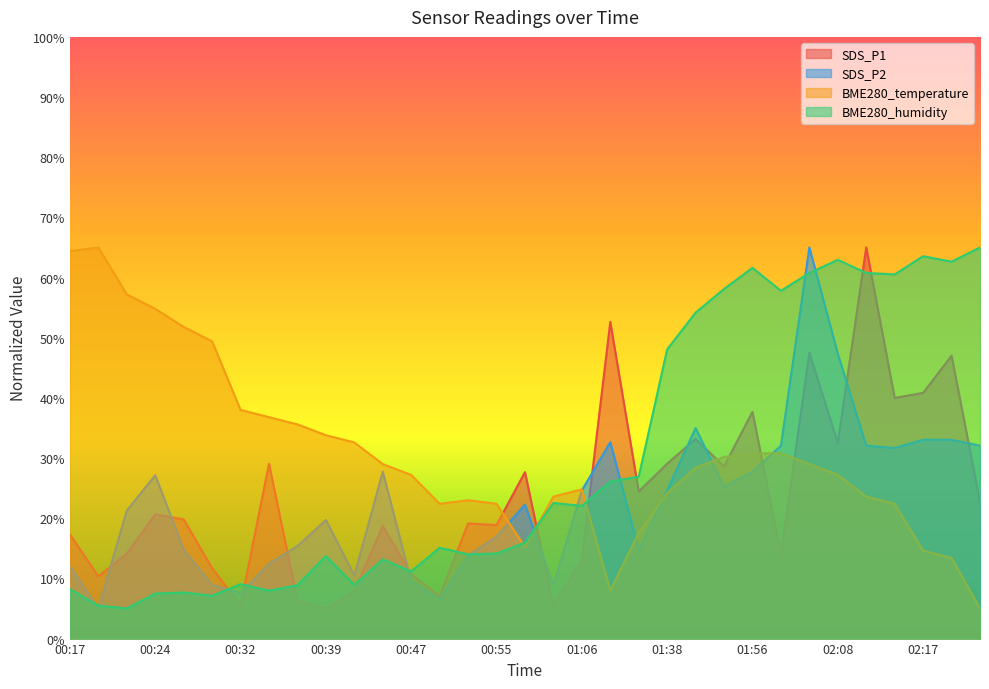

List the labels in order of BME280_humidity value, smallest first.

00:22, 00:19, 00:29, 00:24, 00:27, 00:34, 00:17, 00:36, 00:41, 00:32, 00:47, 00:44, 00:39, 00:52, 00:55, 00:49, 00:58, 01:06, 01:03, 01:12, 01:18, 01:38, 01:51, 02:00, 01:53, 02:15, 02:06, 02:11, 01:56, 02:23, 02:08, 02:17, 02:32